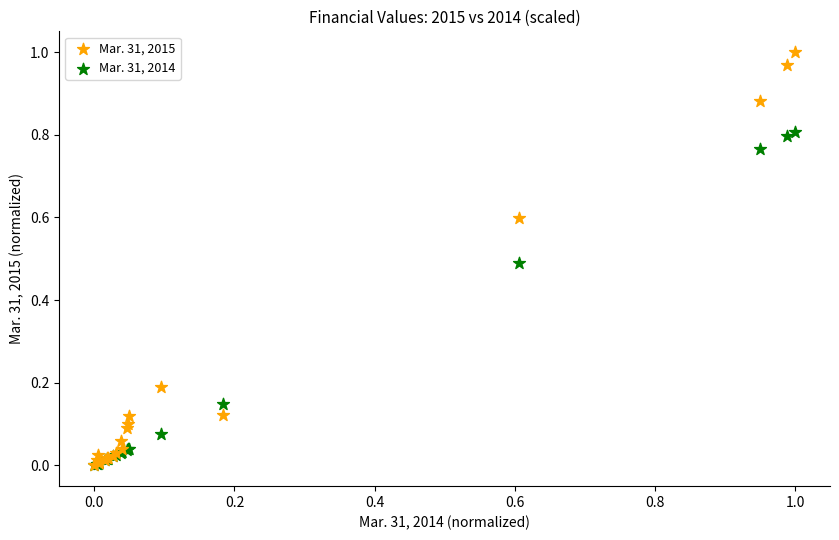

What are all the series names shown in the legend?

Mar. 31, 2015, Mar. 31, 2014